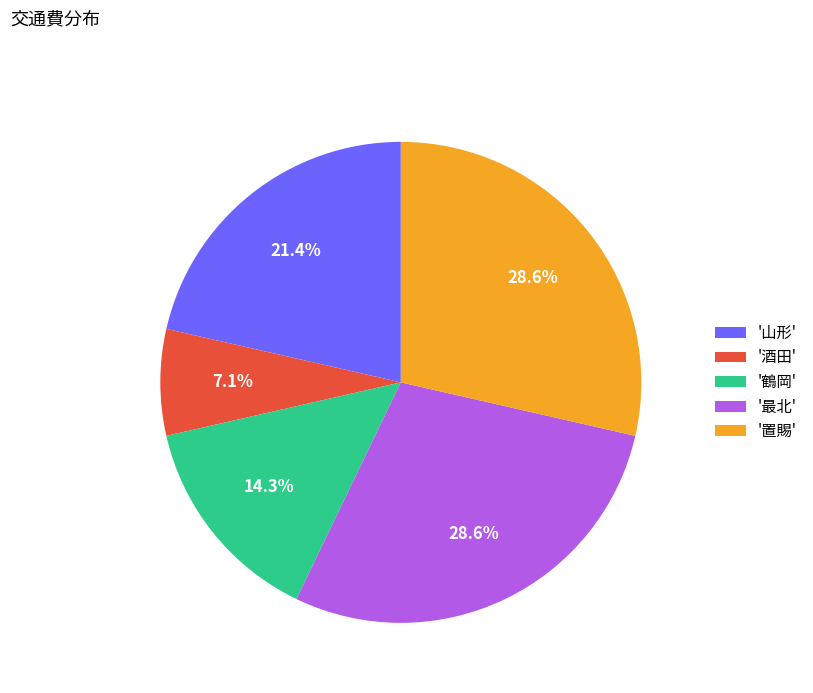

What percentage do '山形' and '鶴岡' together represent?

35.7%